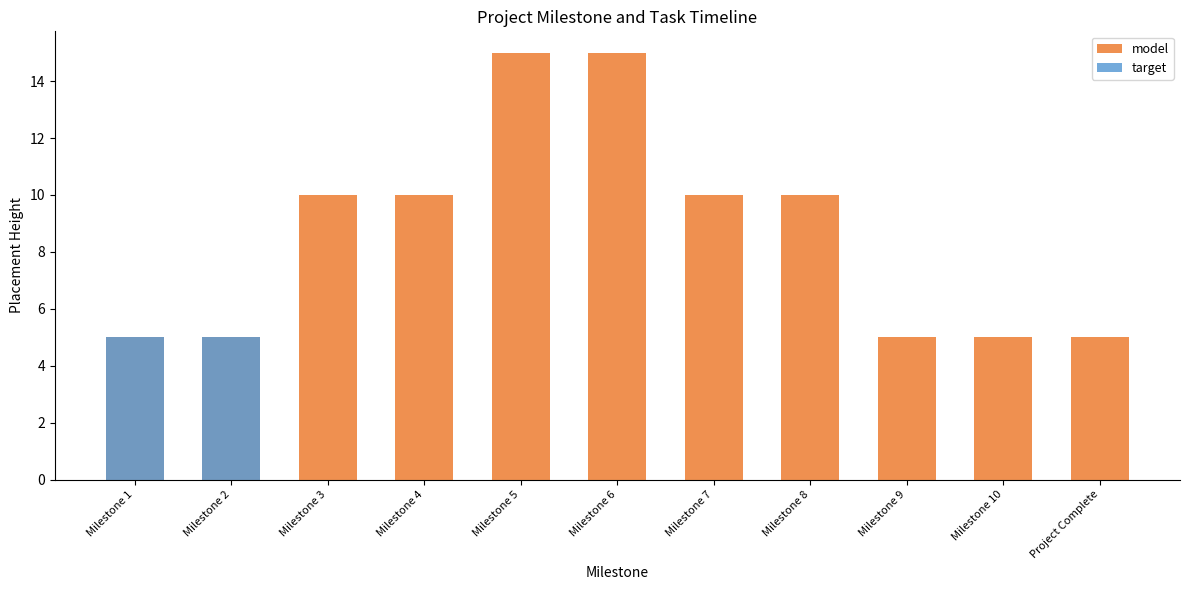

At which category does the chart reach its minimum across all series?

Milestone 3